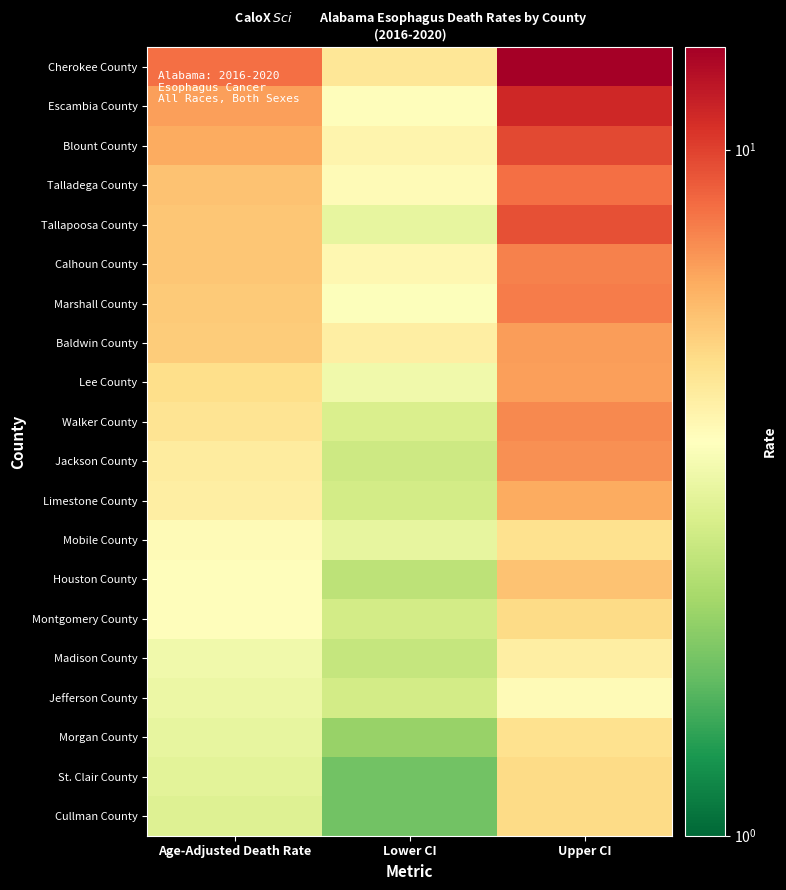

What is the maximum value shown in the chart?

14.1